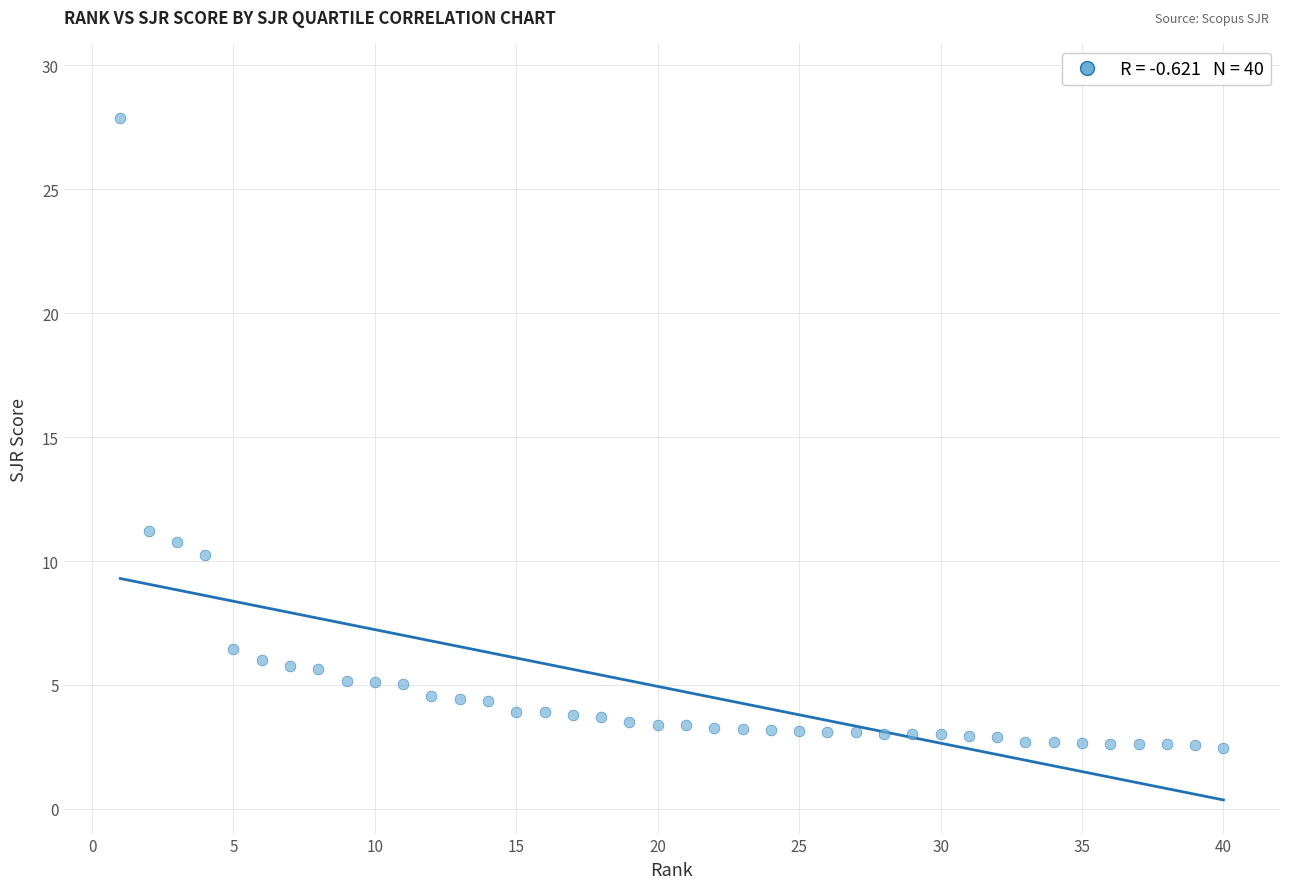

What Y value in the scatter plot is closest to 15?

11.2